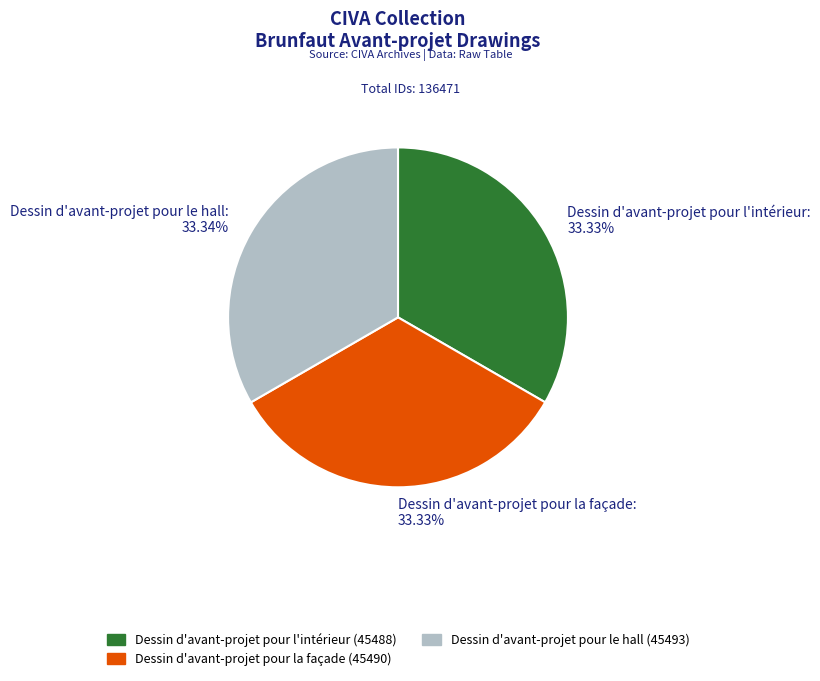

To the nearest percent, what portion does Dessin d'avant-projet pour l'intérieur represent?

33%